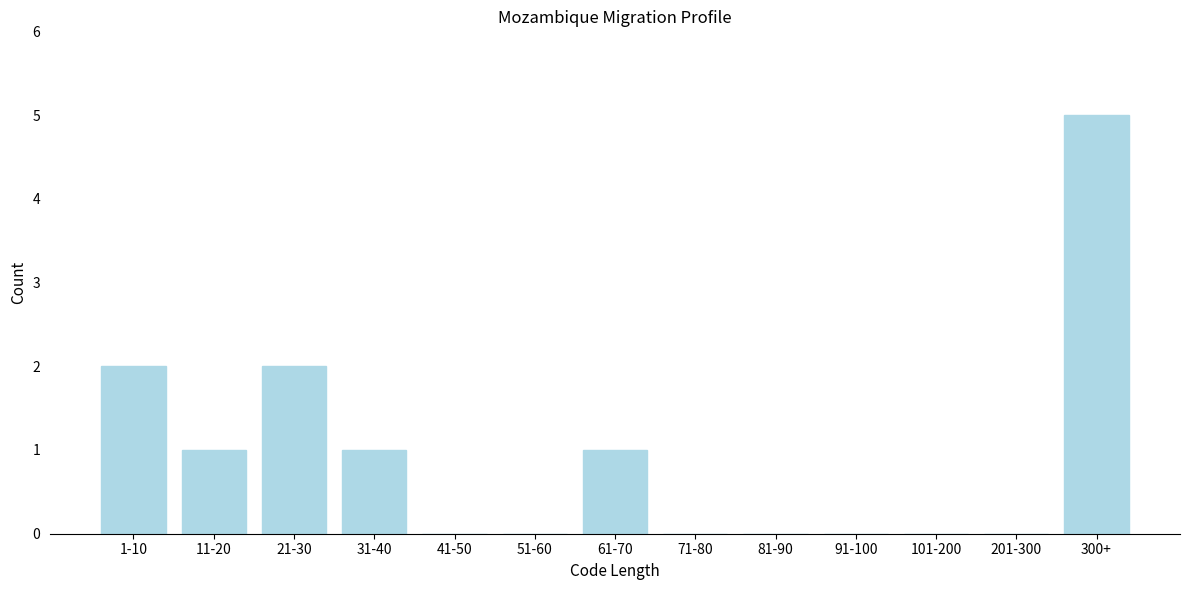

Reading left to right, what are all the values shown in this chart?

1-10=2	11-20=1	21-30=2	31-40=1	41-50=0	51-60=0	61-70=1	71-80=0	81-90=0	91-100=0	101-200=0	201-300=0	300+=5